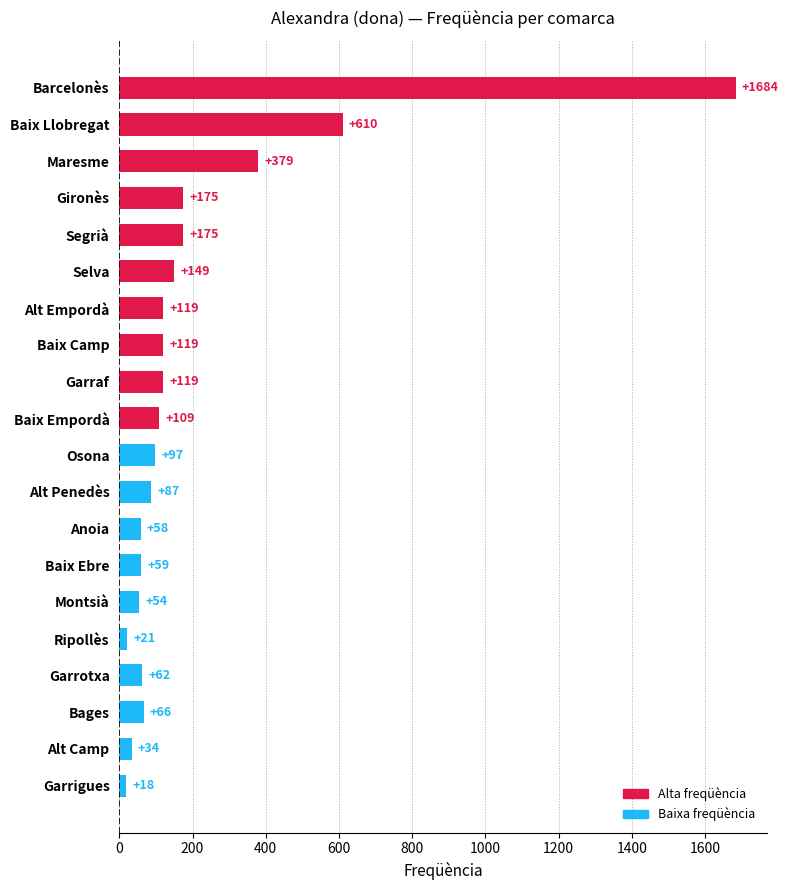

How many values are below 109?

10